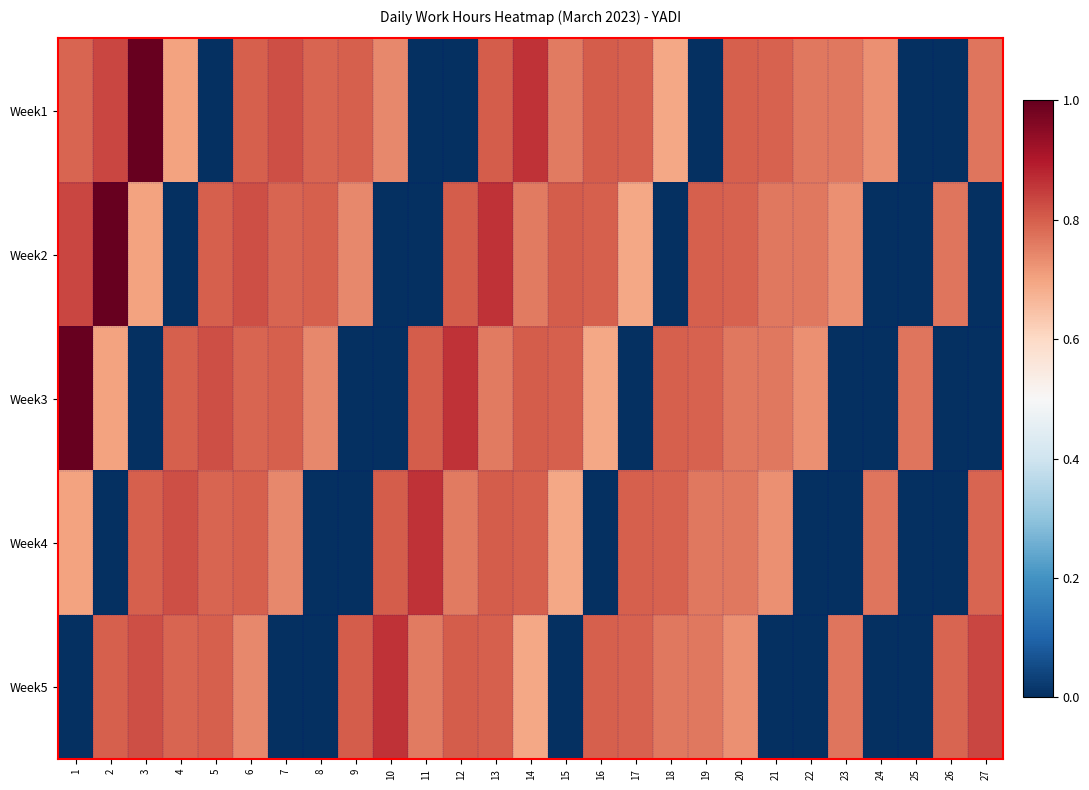

At how many categories does at least one series exceed 0?

27